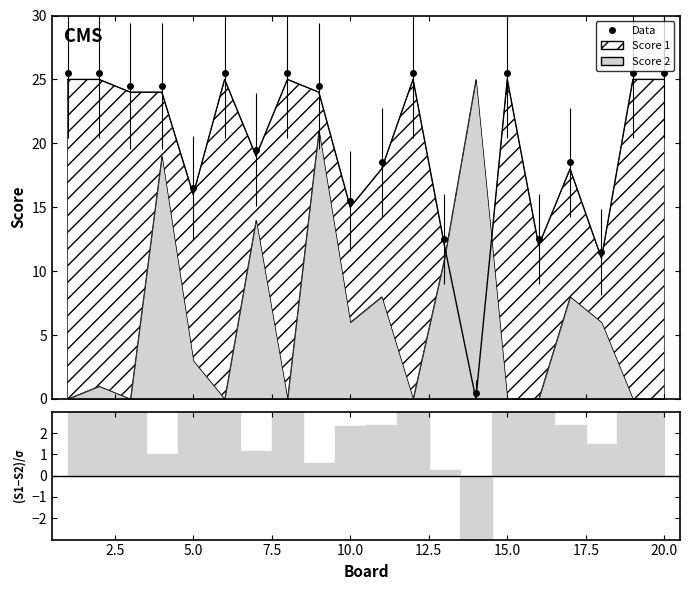

Where is the first local maximum?

6